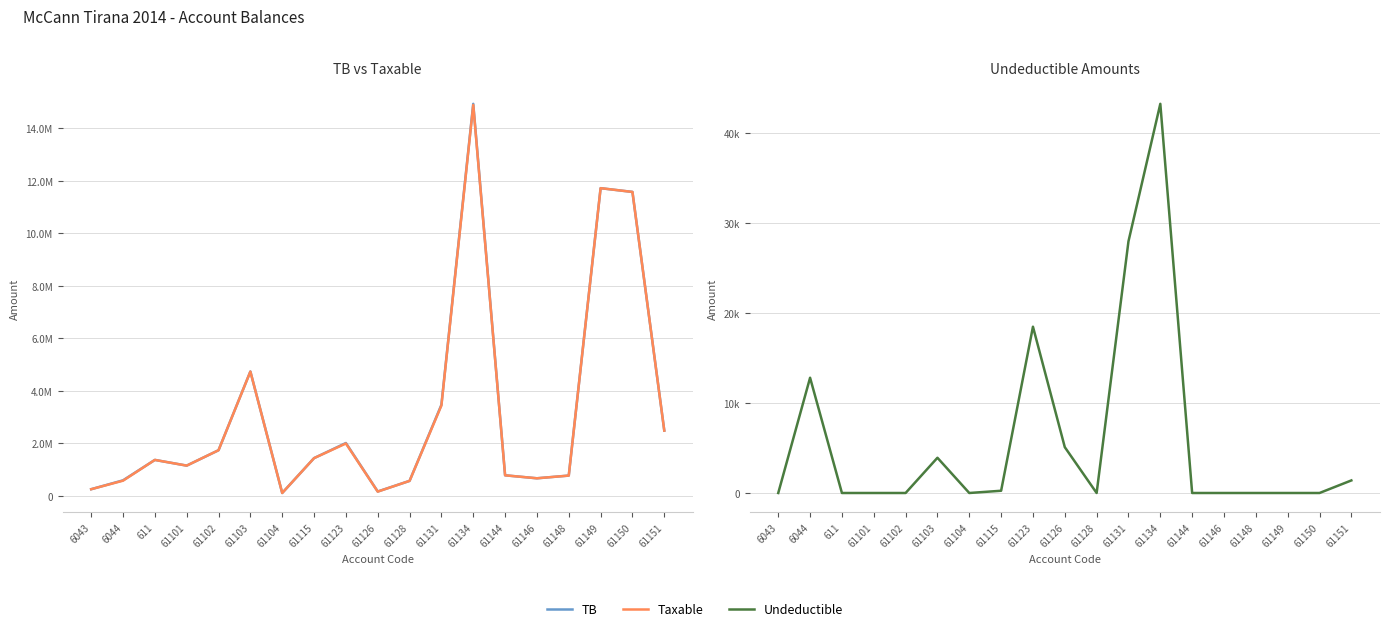

Count the number of categories in the chart.

19